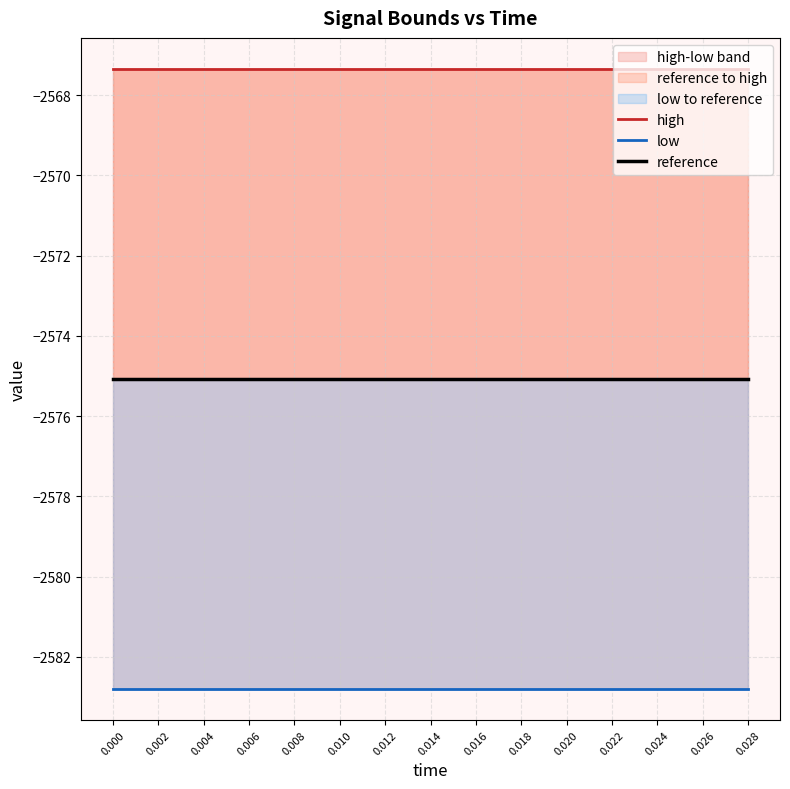

Which has a higher value, 0.020 or 0.004?

0.020